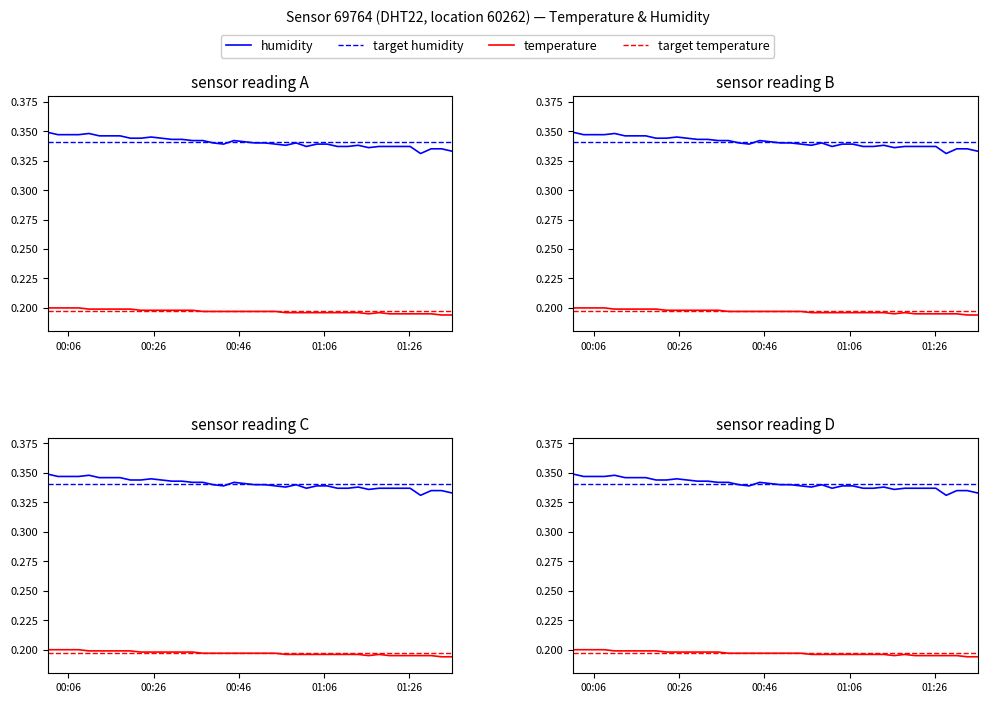

Rank the series by their maximum value, from lowest to highest.

target temperature, temperature, target humidity, humidity